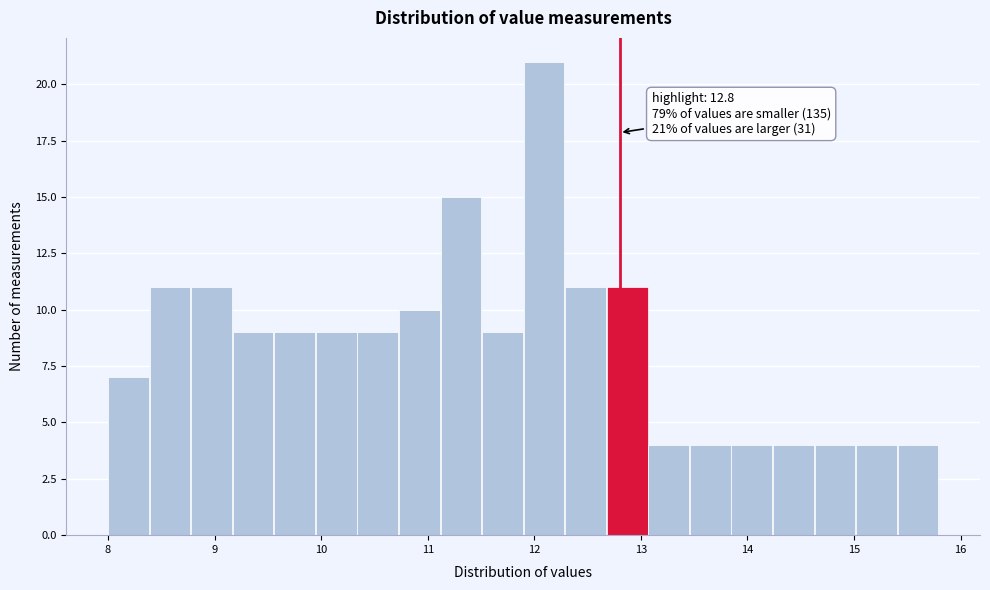

Around what value on the x-axis is the tallest bar? Give the approximate position of its centre, as read against the axis.

12.1